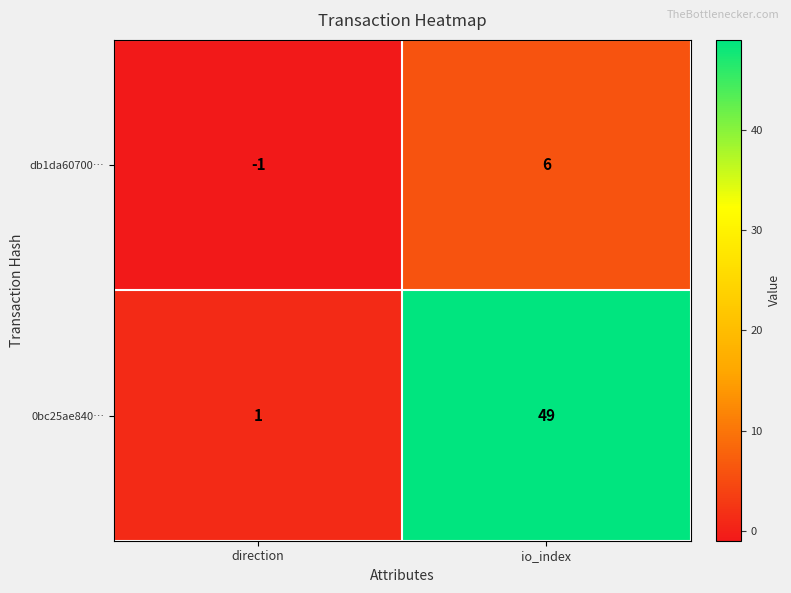

Which series changed the most between direction and io_index?

0bc25ae840…